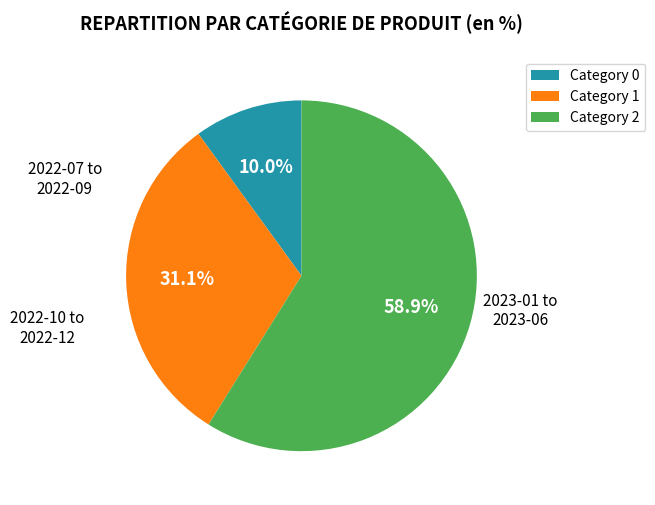

What is the smallest slice in the pie chart?

Category 0